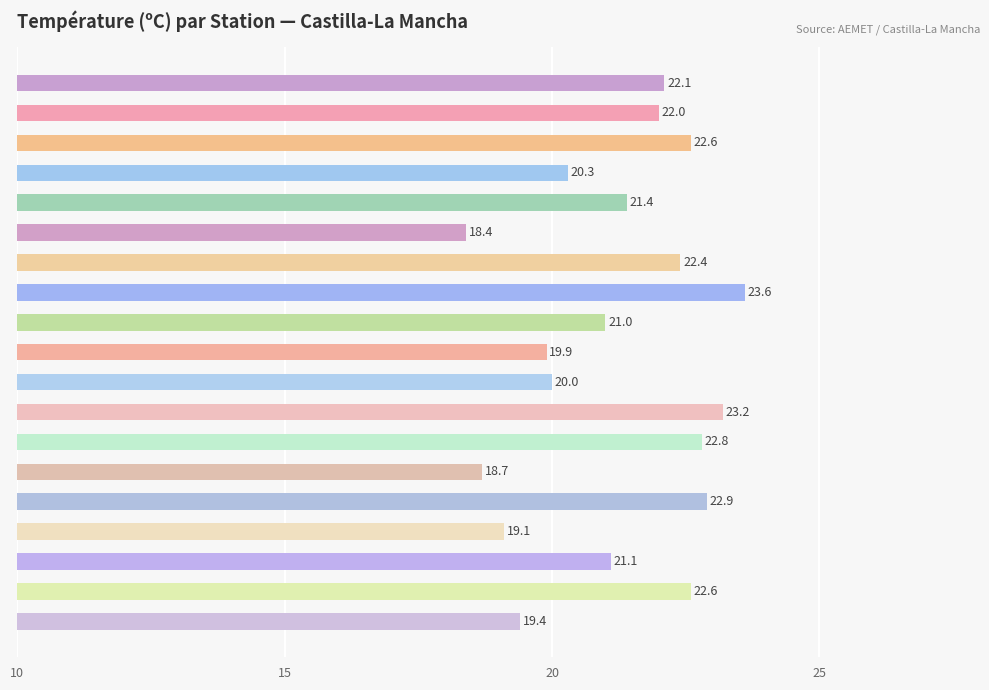

What is the difference between the maximum and minimum values?

5.2